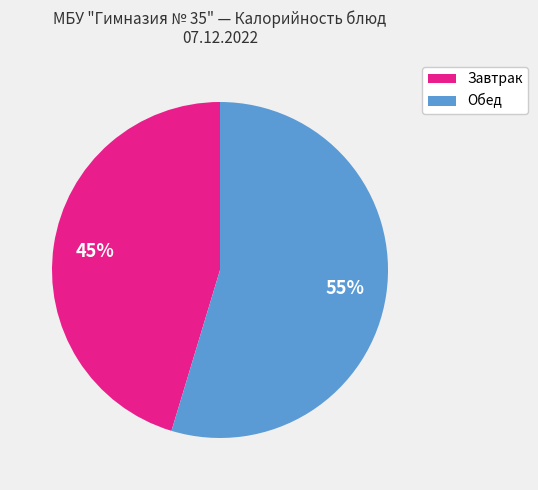

Is there a majority slice in this chart?

Yes